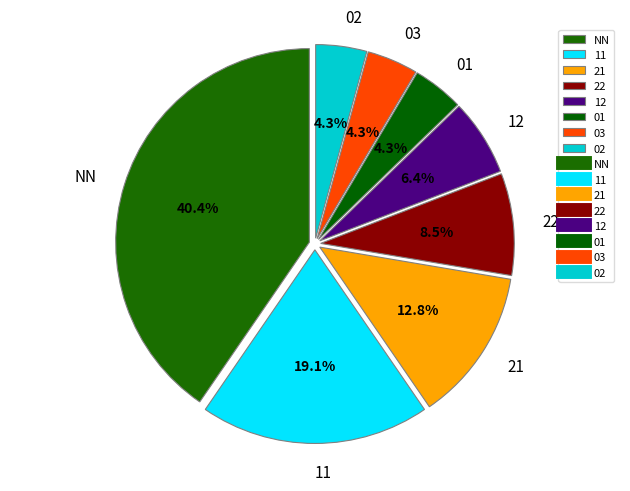

To the nearest percent, what is the difference between the largest and smallest slice percentages?

36%